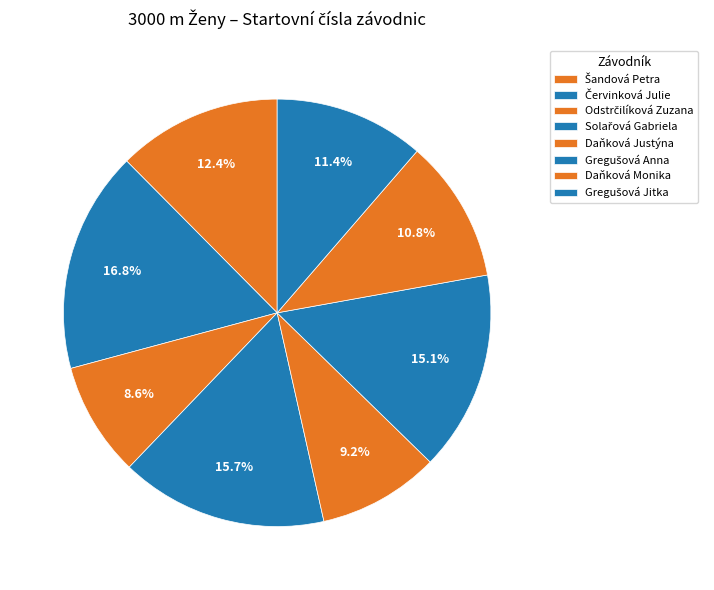

How many segments does this pie chart have?

8